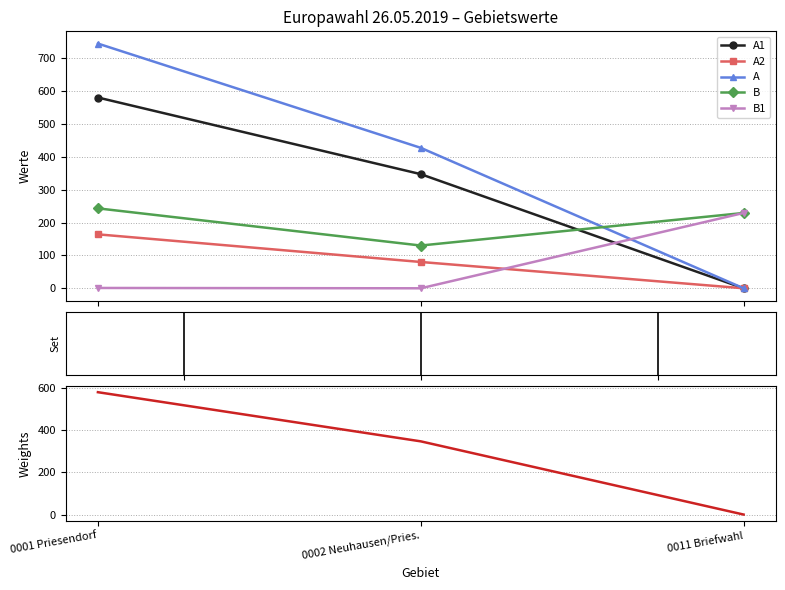

What is the average value of the A series?

390